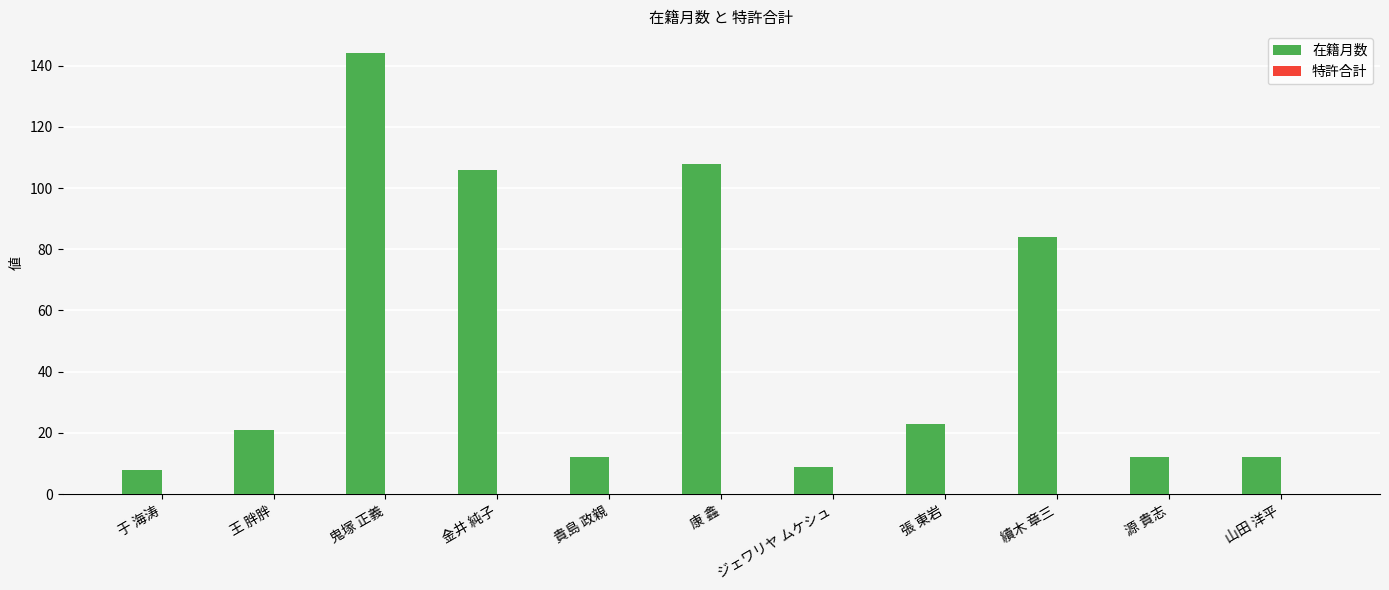

What position from the left is 張 東岩?

8